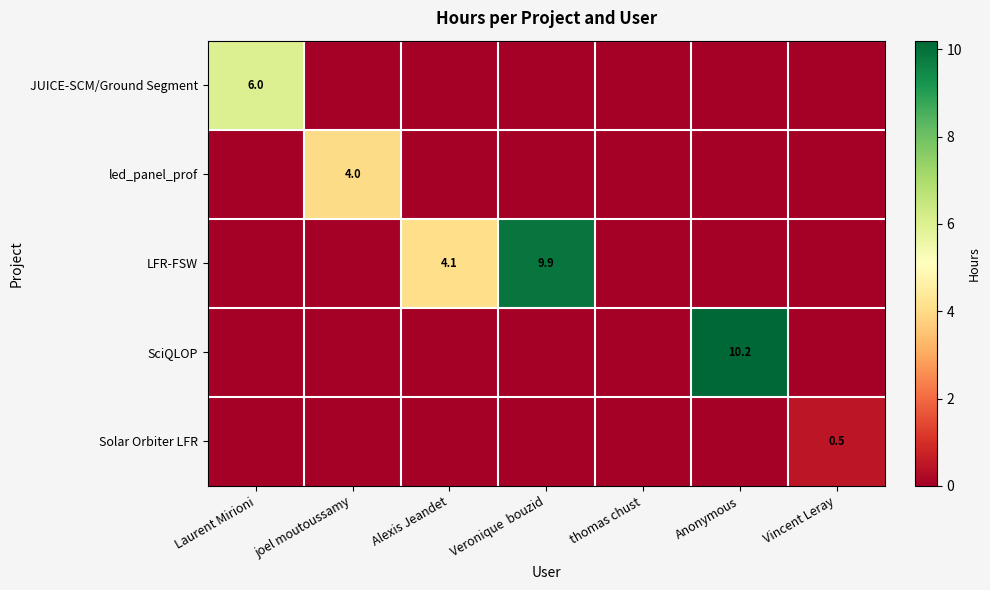

The LFR-FSW series shows 2.0 at Alexis Jeandet. True or false?

False